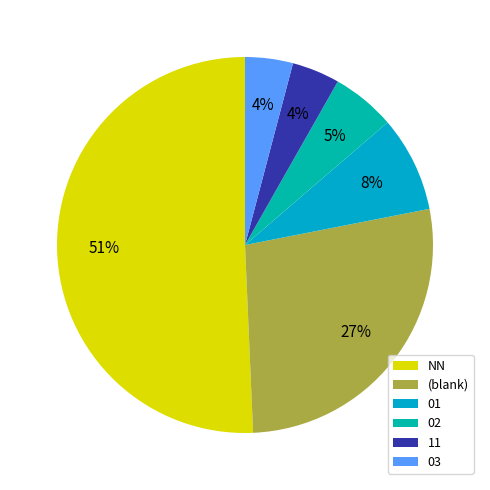

Count the number of slices in the pie.

6